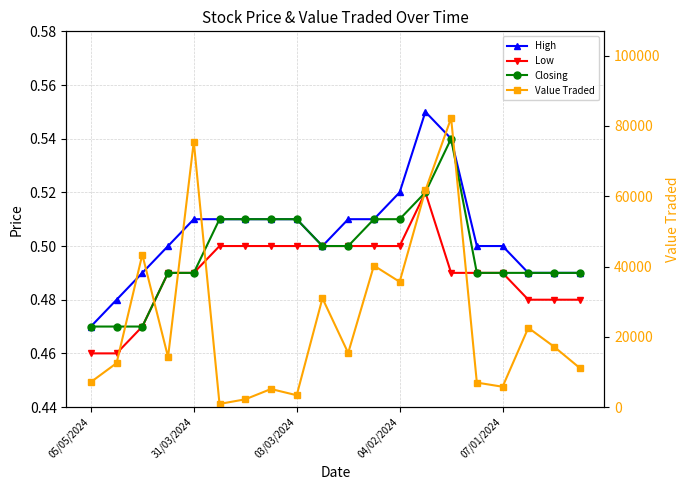

At which category does the chart reach its minimum across all series?

05/05/2024